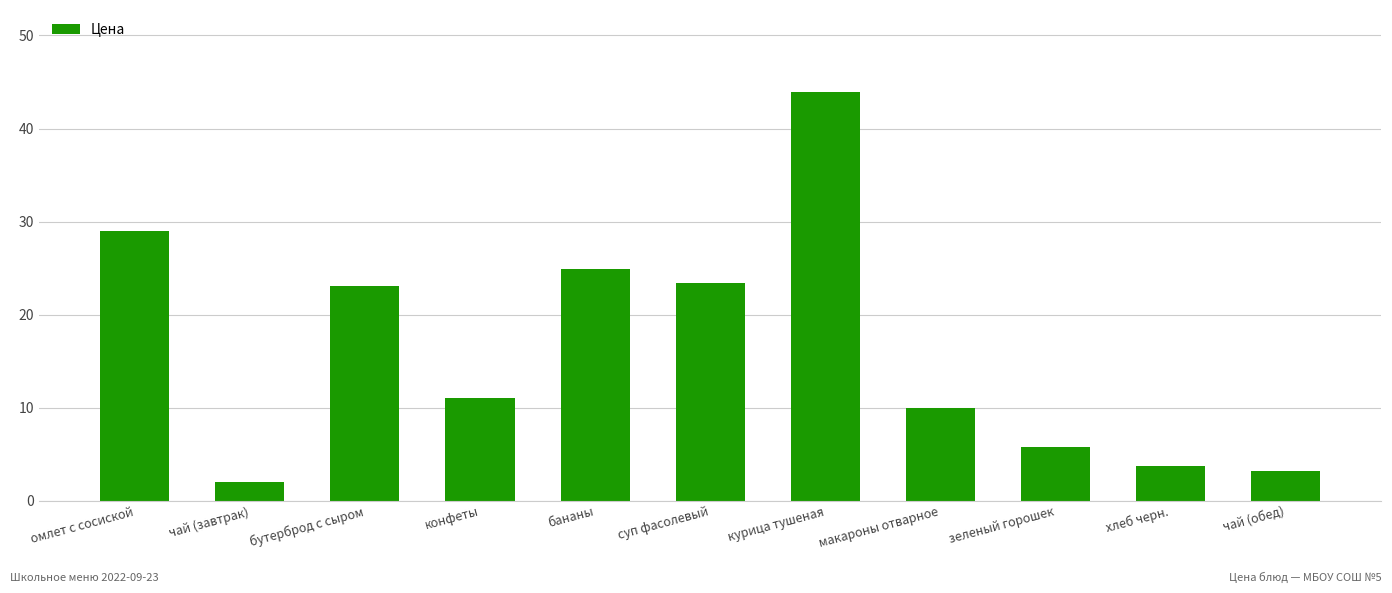

What is the sum of all values?

180.0